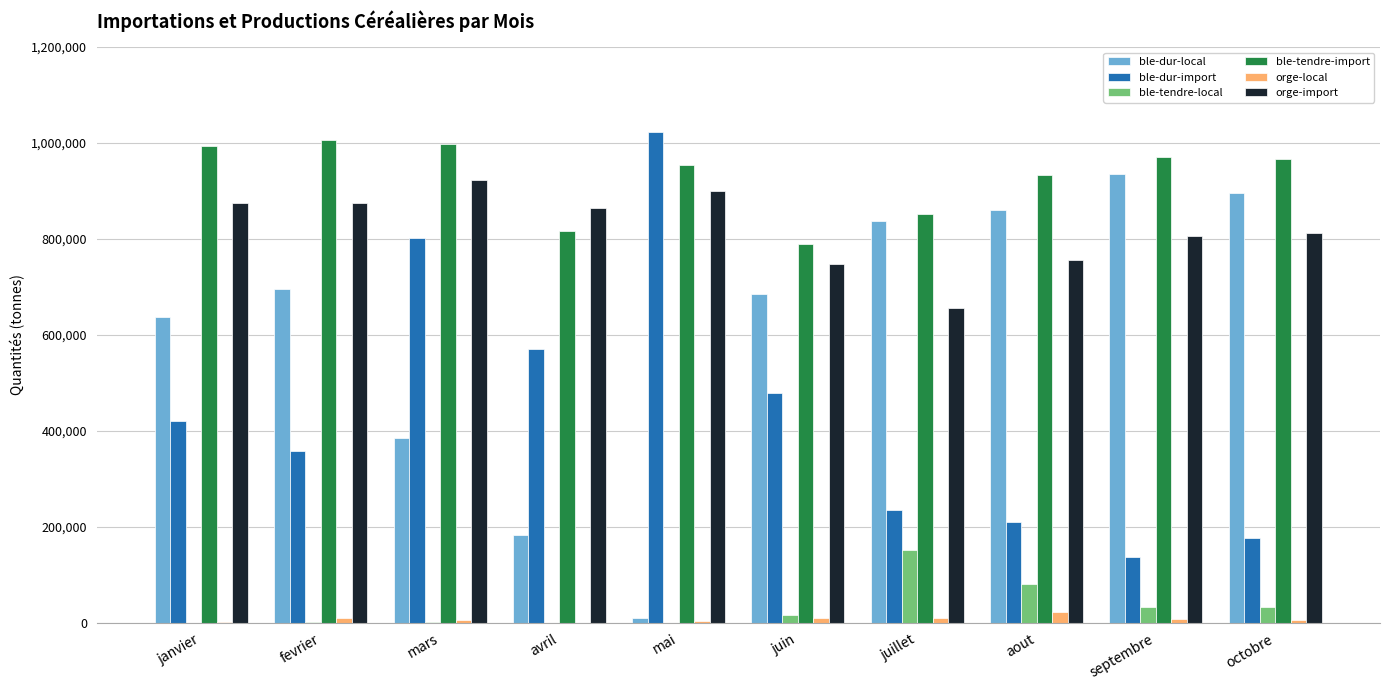

At which category is the sum across all series the highest?

mars